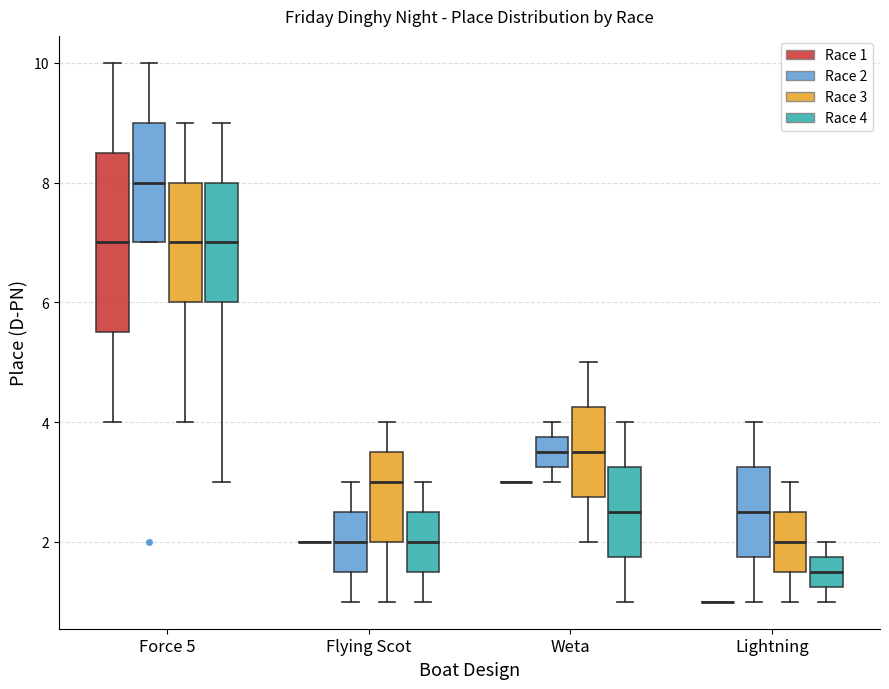

Reading left to right, read every box against the y-axis: the position of its median line, the range the box covers, and the ends of its whiskers. The values are not printed on the chart, so give them approximately, as read against the axis.

Force 5 (Race 1): median 7.0, box 5.6 to 8.6, whiskers 4.0 to 10.0
Force 5 (Race 2): median 8.0, box 7.0 to 9.0, whiskers 7.0 to 10.0
Force 5 (Race 3): median 7.0, box 6.0 to 8.0, whiskers 4.0 to 9.0
Force 5 (Race 4): median 7.0, box 6.0 to 8.0, whiskers 3.0 to 9.0
Flying Scot (Race 1): box collapsed to a line at 2.0, whiskers 2.0 to 2.0
Flying Scot (Race 2): median 2.0, box 1.6 to 2.6, whiskers 1.0 to 3.0
Flying Scot (Race 3): median 3.0, box 2.0 to 3.6, whiskers 1.0 to 4.0
Flying Scot (Race 4): median 2.0, box 1.6 to 2.6, whiskers 1.0 to 3.0
Weta (Race 1): box collapsed to a line at 3.0, whiskers 3.0 to 3.0
Weta (Race 2): median 3.6, box 3.2 to 3.8, whiskers 3.0 to 4.0
Weta (Race 3): median 3.6, box 2.8 to 4.2, whiskers 2.0 to 5.0
Weta (Race 4): median 2.6, box 1.8 to 3.2, whiskers 1.0 to 4.0
Lightning (Race 1): box collapsed to a line at 1.0, whiskers 1.0 to 1.0
Lightning (Race 2): median 2.6, box 1.8 to 3.2, whiskers 1.0 to 4.0
Lightning (Race 3): median 2.0, box 1.6 to 2.6, whiskers 1.0 to 3.0
Lightning (Race 4): median 1.6, box 1.2 to 1.8, whiskers 1.0 to 2.0